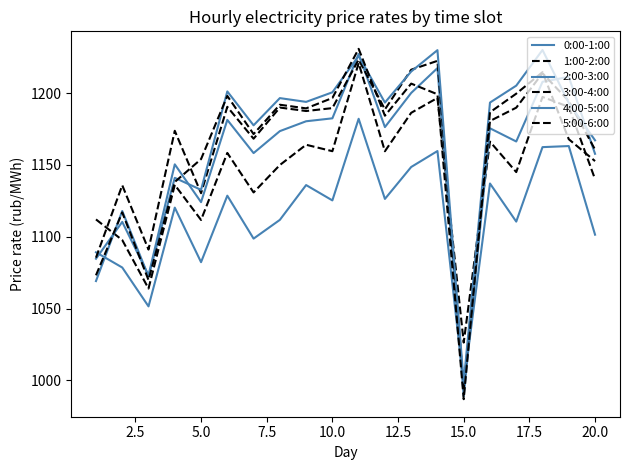

Does the chart display data point markers on the line(s)?

No